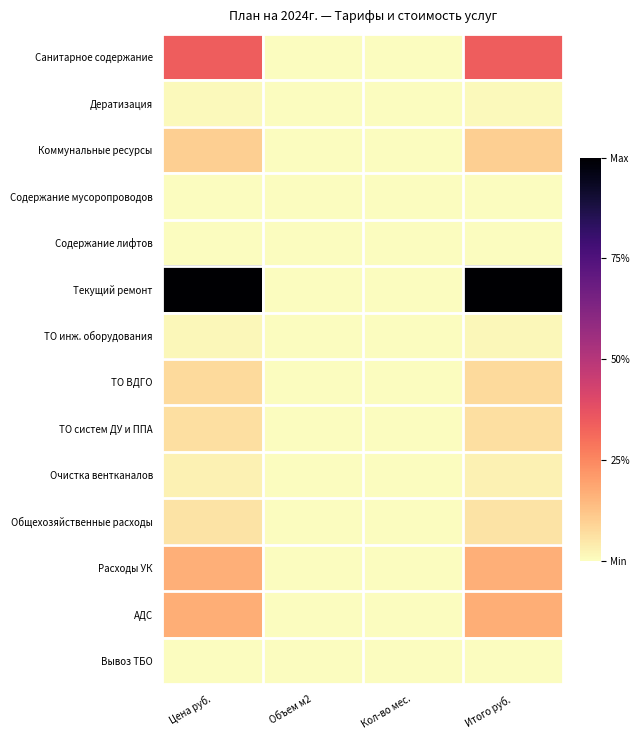

At which category does the chart reach its peak across all series?

Цена руб.